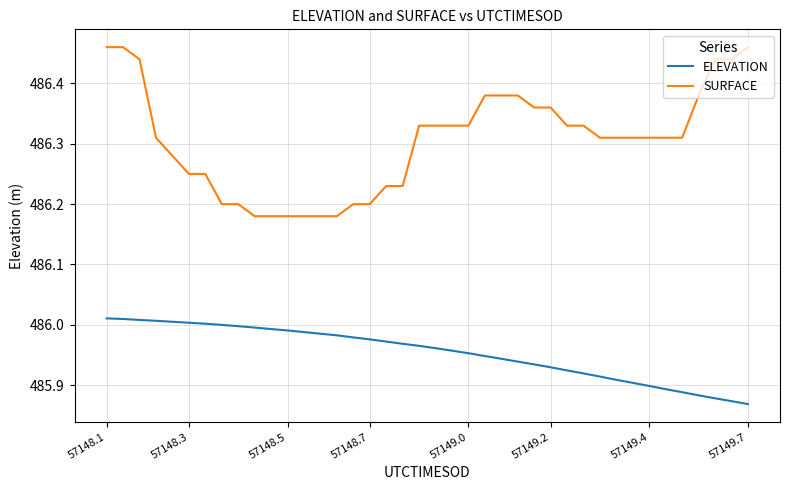

True or false: ELEVATION and SURFACE intersect in this chart.

False